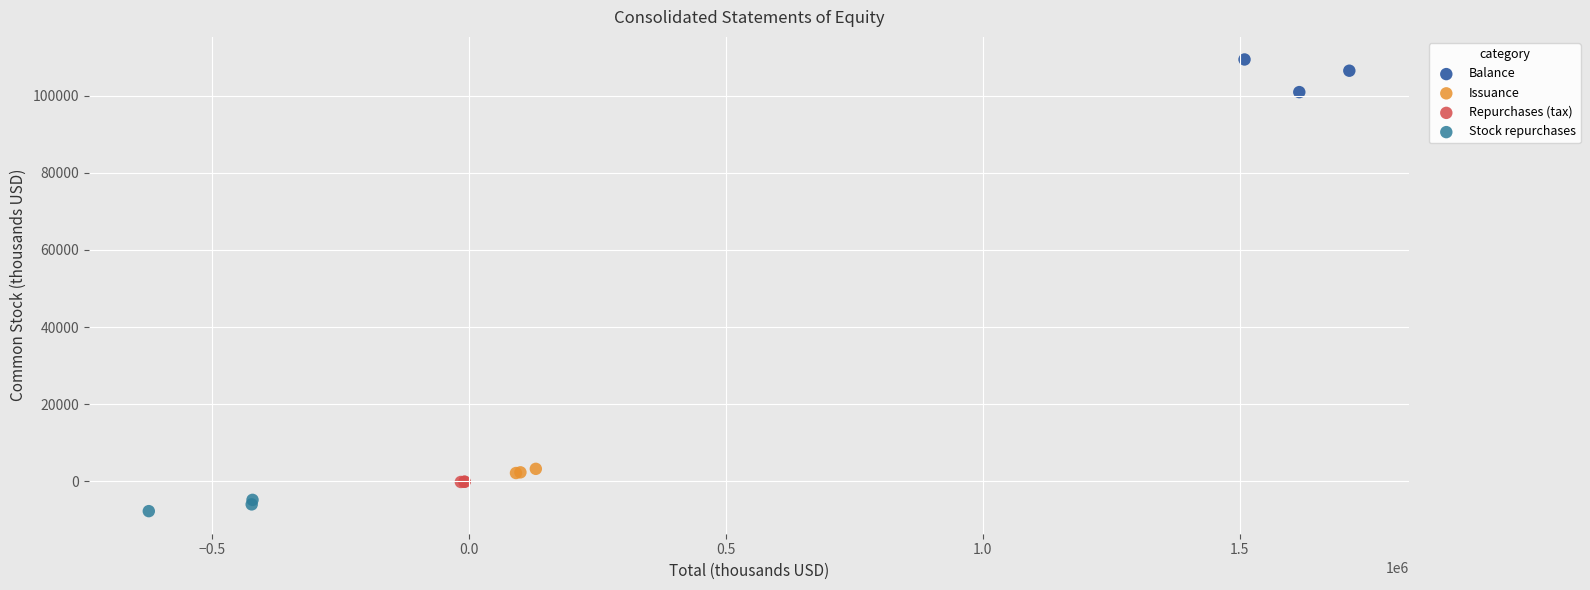

Which series reaches the maximum Y coordinate?

Balance